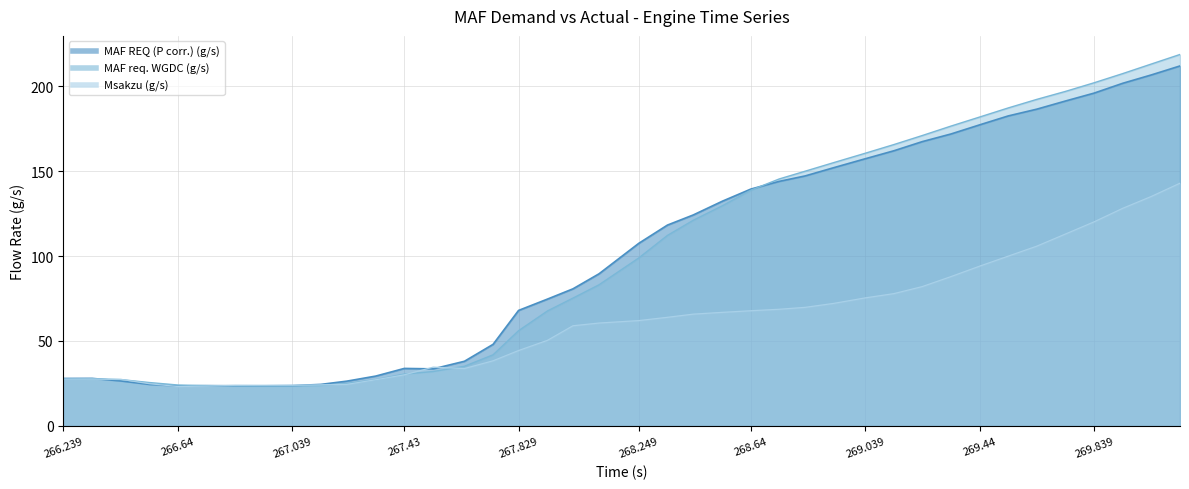

At which label does MAF REQ (P corr.) (g/s) first exceed 107?

268.249